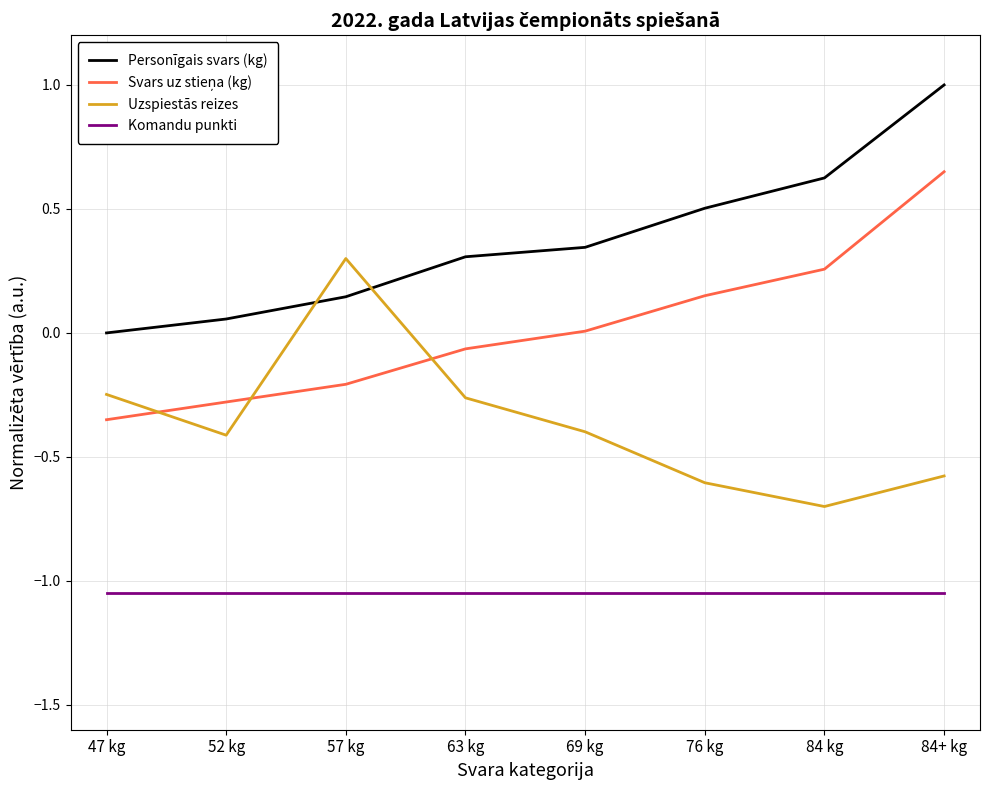

True or false: Komandu punkti and Personīgais svars (kg) cross at least once.

False